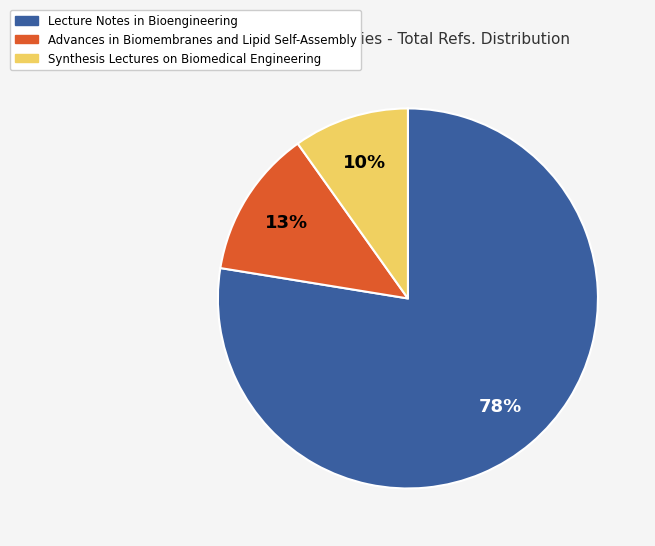

Do Synthesis Lectures on Biomedical Engineering and Lecture Notes in Bioengineering together represent more than half of the pie?

Yes